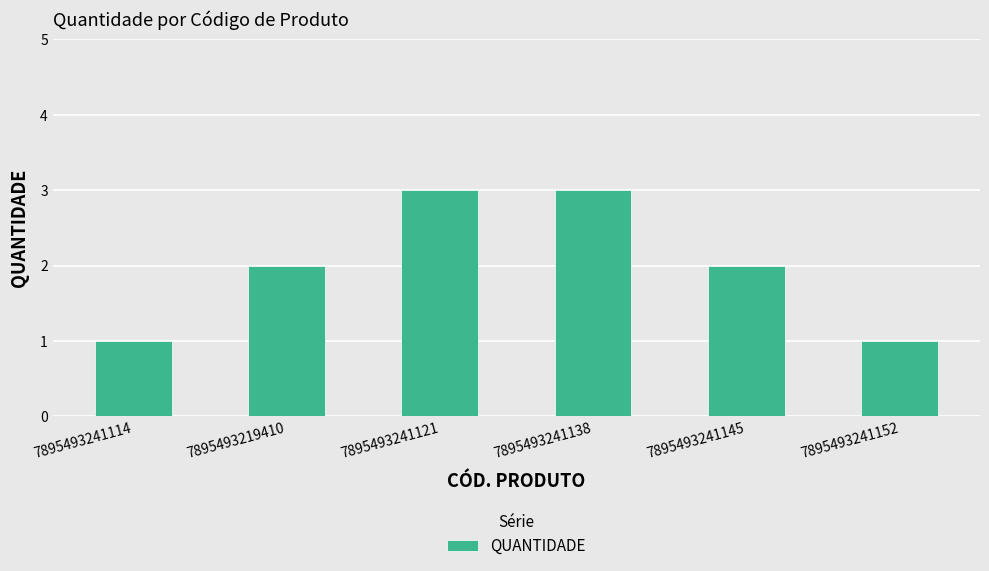

What is the greatest value displayed?

3